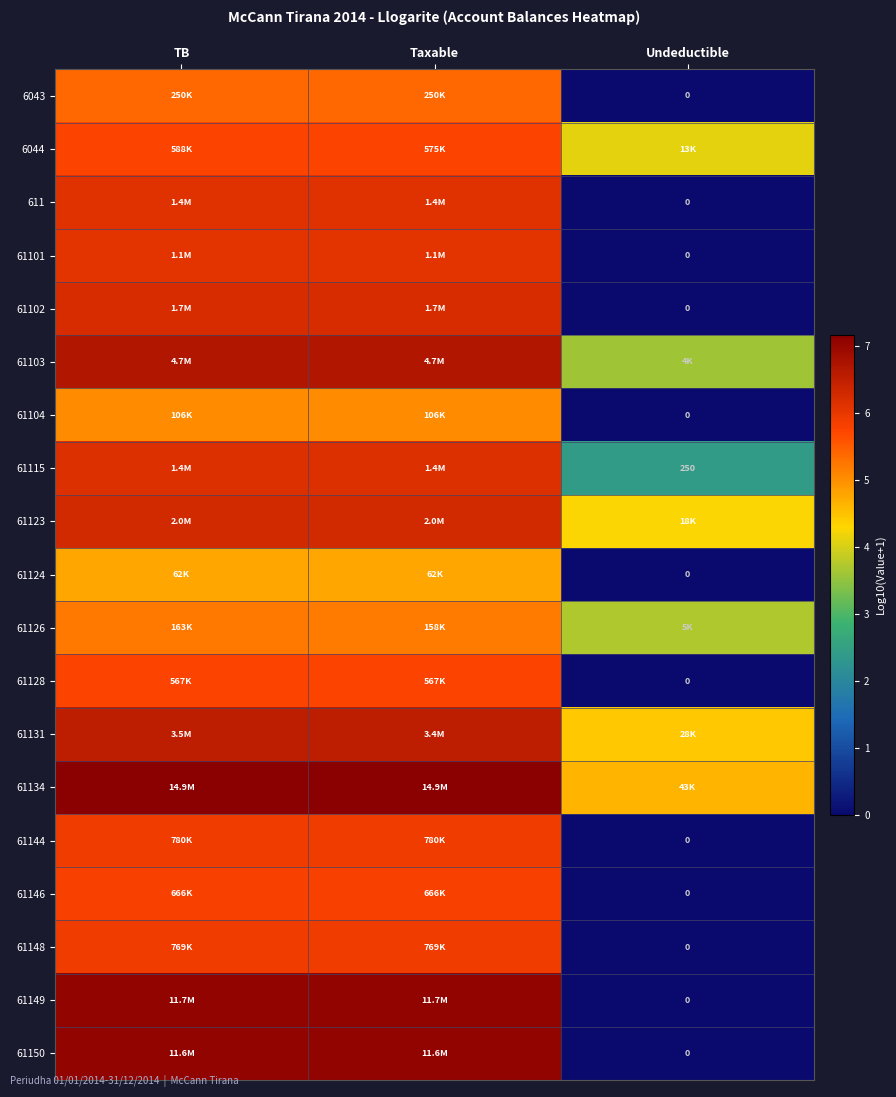

What is the difference between the 61144 values at TB and Undeductible?

5.9